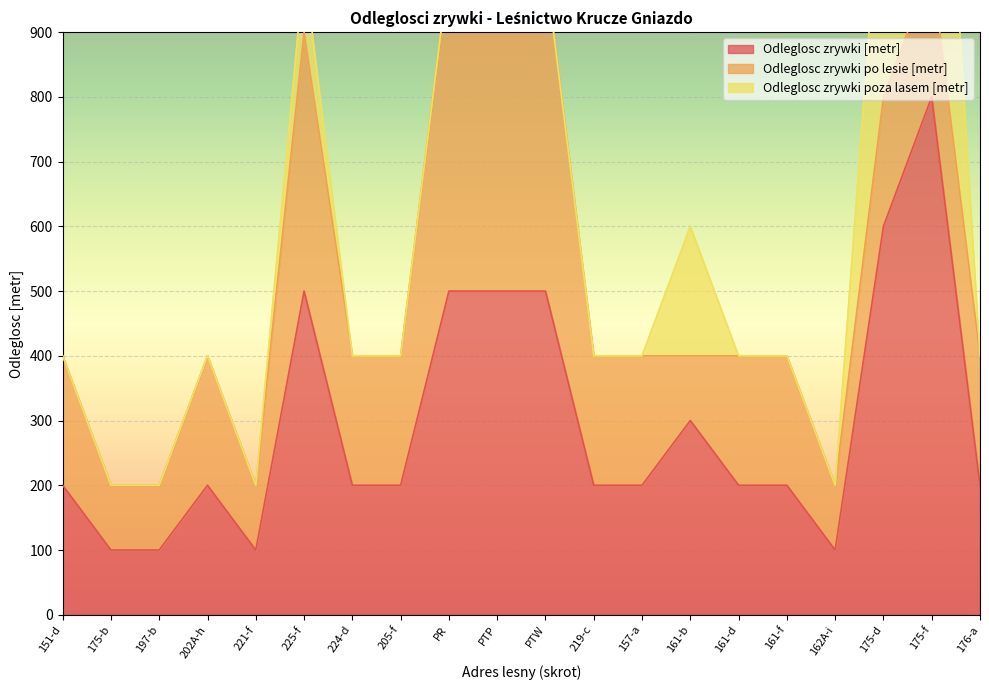

Which category has the highest value across all series?

175-f